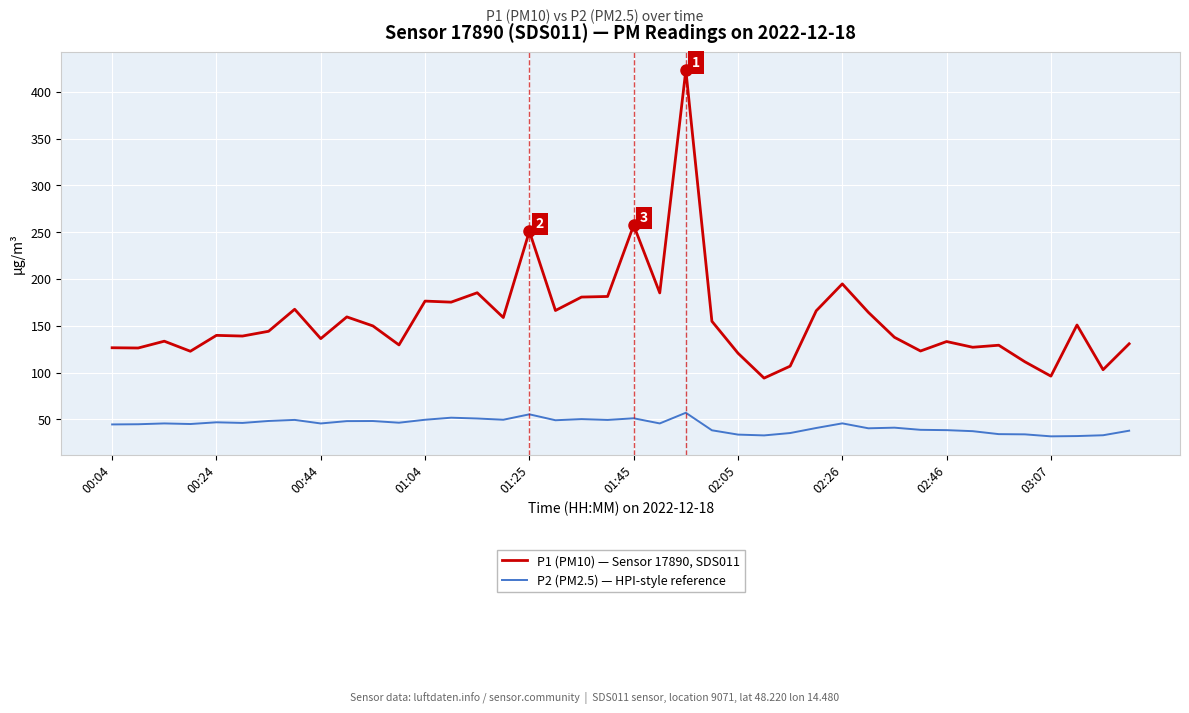

What is the minimum value for P2 (PM2.5) — HPI-style reference?

31.8